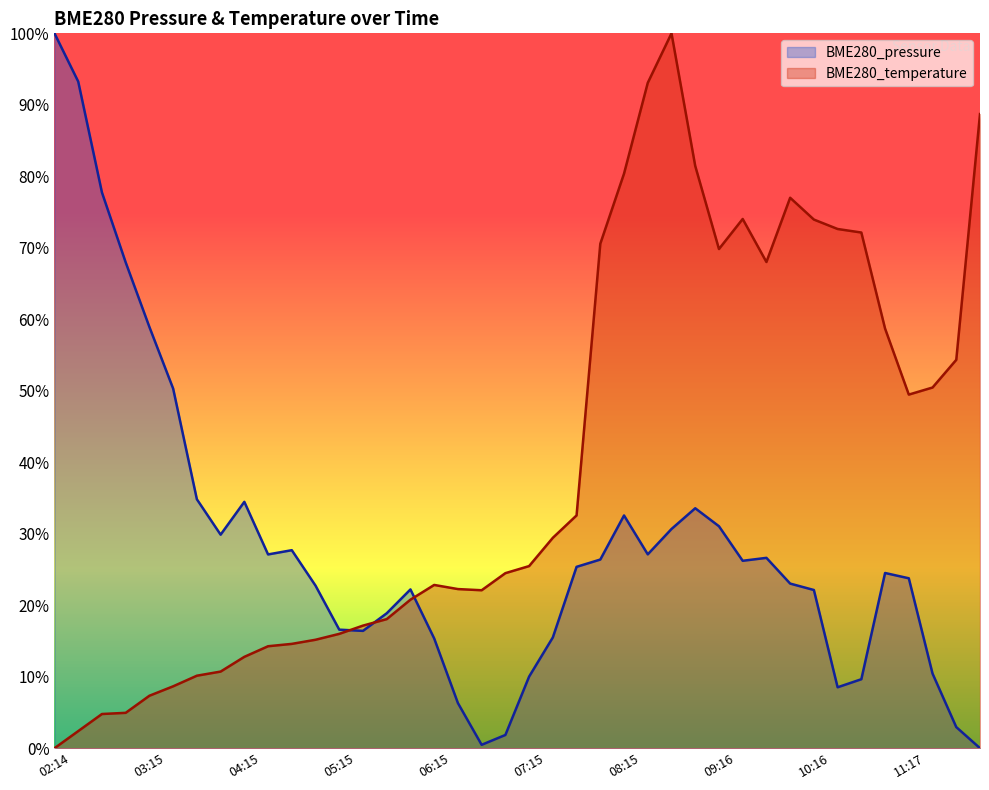

Which category has the highest value across all series?

02:14